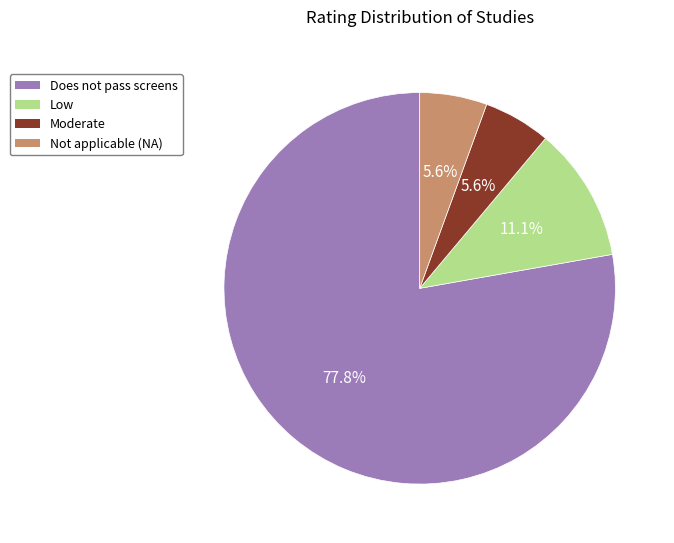

Does any single category account for the majority?

Yes